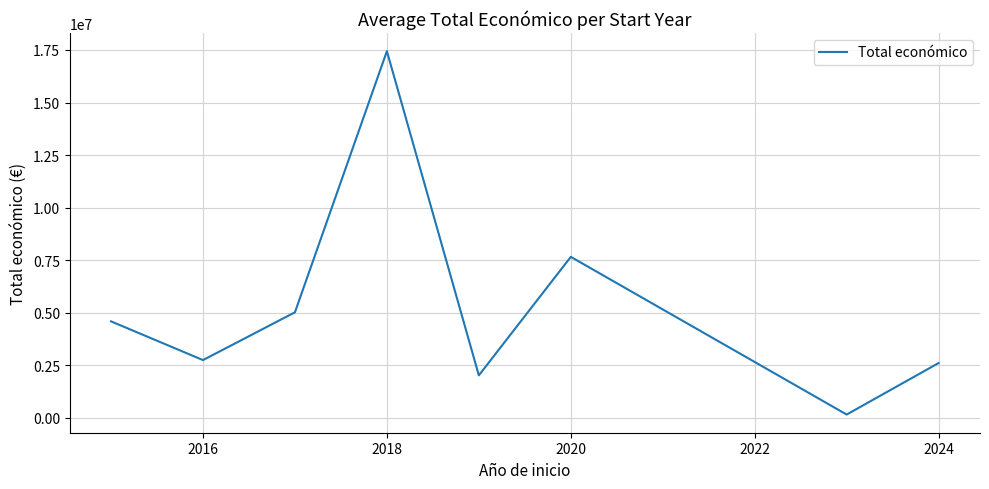

What is the average value?

5275909.8